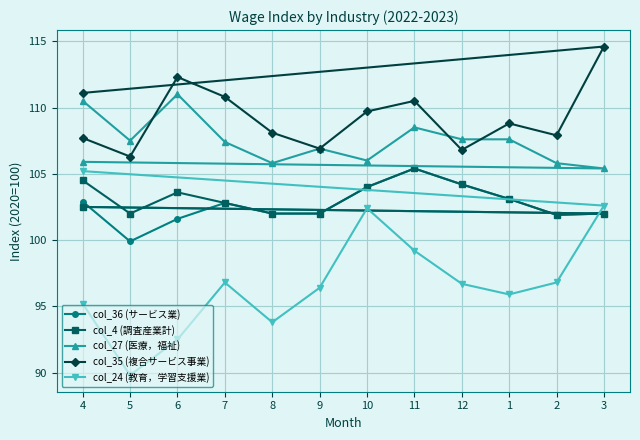

True or false: col_35 (複合サービス事業) has more than 1 interior local peaks.

True